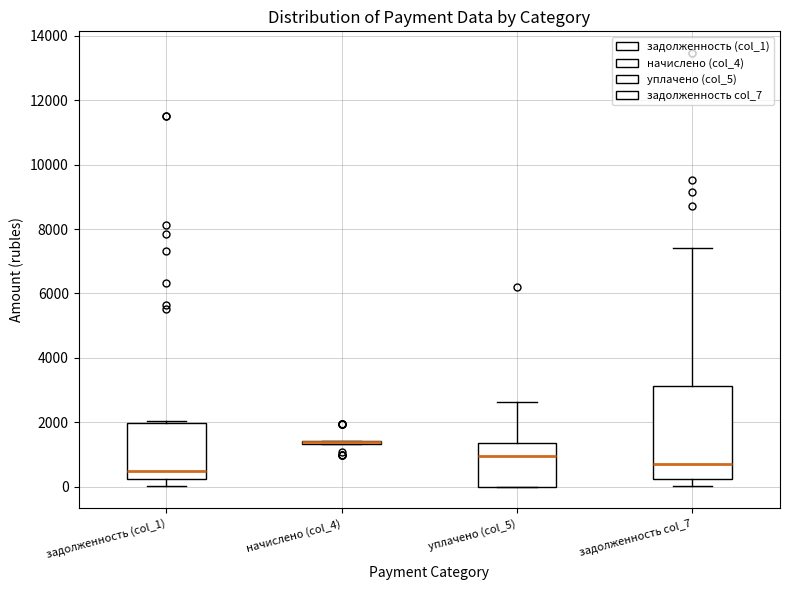

Where is the lower edge of the box for уплачено (col_5) on the y-axis? The values are not printed on the chart, so give them approximately, as read against the axis.

0